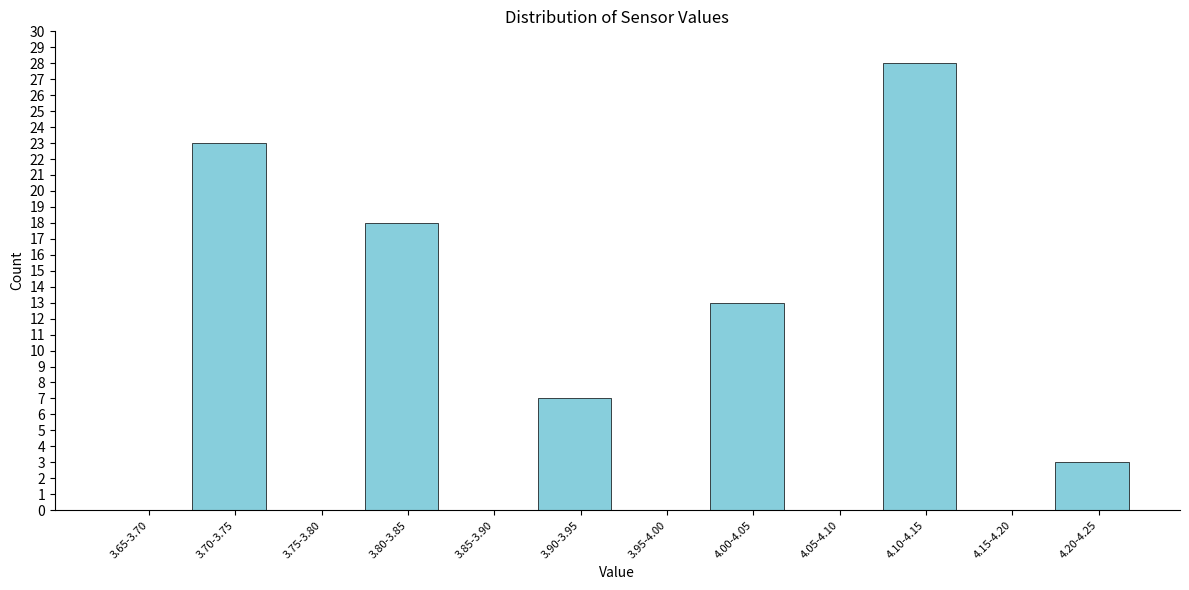

Reading left to right, list all the values displayed in this chart.

3.65-3.70=0	3.70-3.75=23	3.75-3.80=0	3.80-3.85=18	3.85-3.90=0	3.90-3.95=7	3.95-4.00=0	4.00-4.05=13	4.05-4.10=0	4.10-4.15=28	4.15-4.20=0	4.20-4.25=3